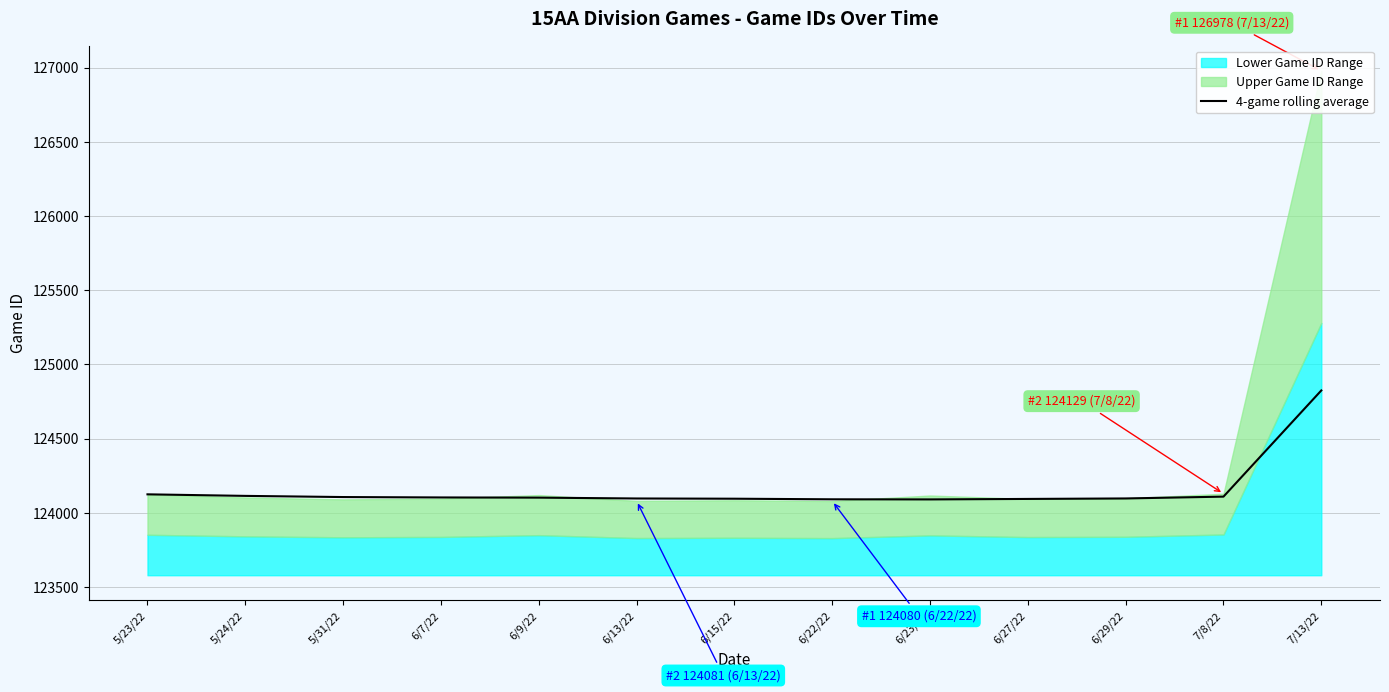

Reading left to right, list all the values displayed in this chart.

124125.0	124114.5	124106.7	124104.0	124102.8	124097.0	124095.5	124091.5	124090.8	124094.0	124097.2	124109.5	124824.8